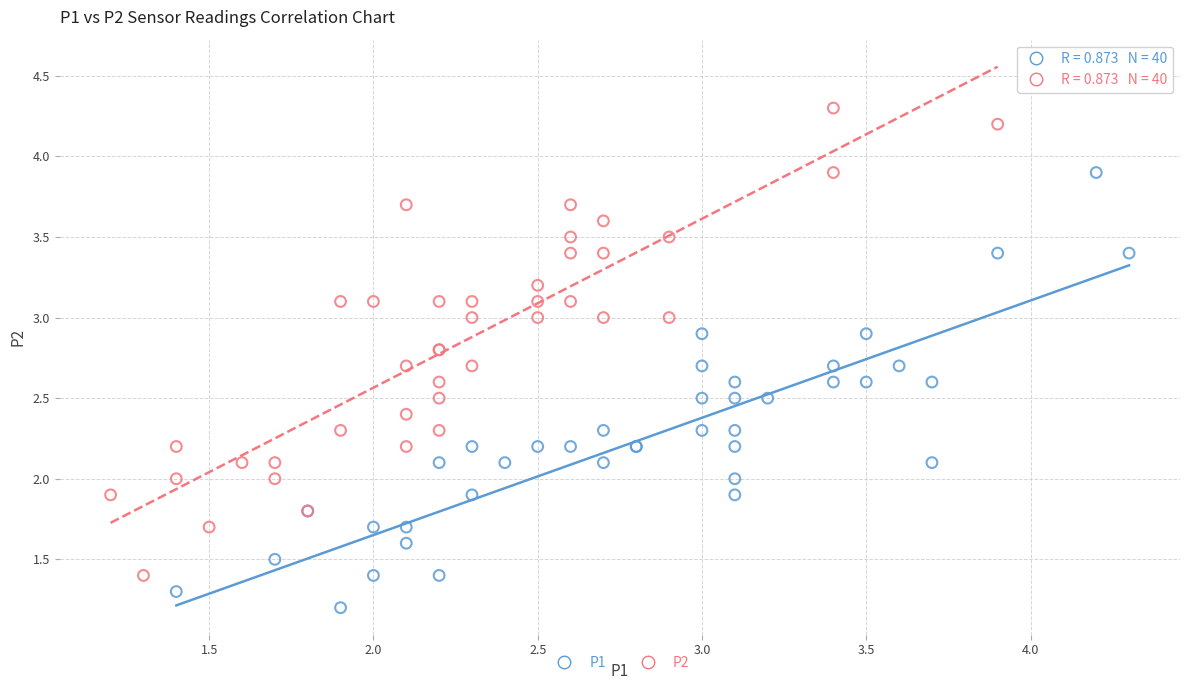

Which series reaches the minimum Y coordinate?

P1